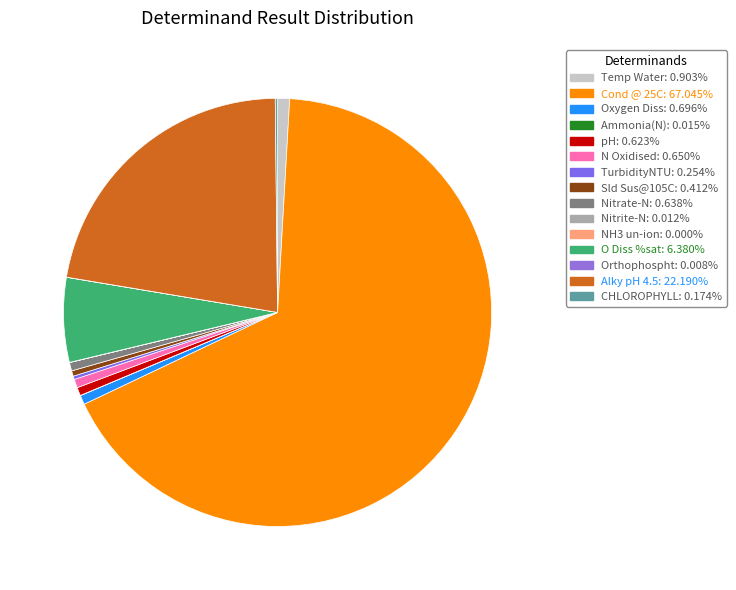

How many slices are in this pie chart?

15